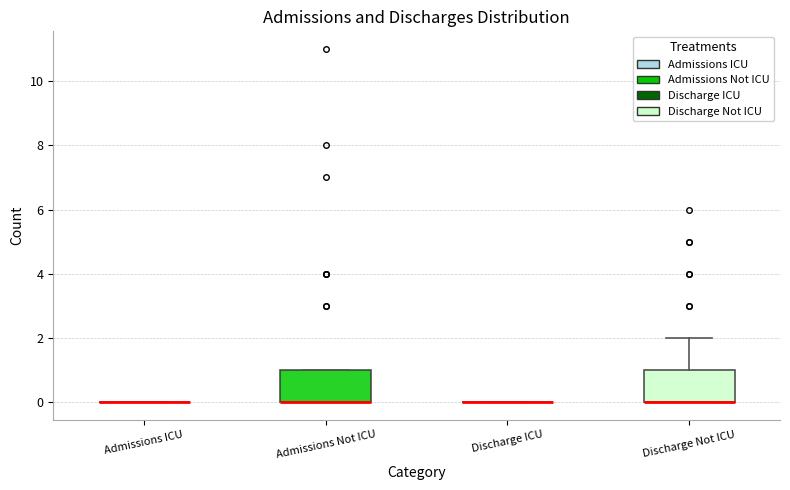

Reading left to right, read every box against the y-axis: the position of its median line, the range the box covers, and the ends of its whiskers. The values are not printed on the chart, so give them approximately, as read against the axis.

Admissions ICU: box collapsed to a line at 0, whiskers 0 to 0
Admissions Not ICU: median 0 (drawn on the box's lower edge), box 0 to 1, whiskers 0 to 1
Discharge ICU: box collapsed to a line at 0, whiskers 0 to 0
Discharge Not ICU: median 0 (drawn on the box's lower edge), box 0 to 1, whiskers 0 to 2